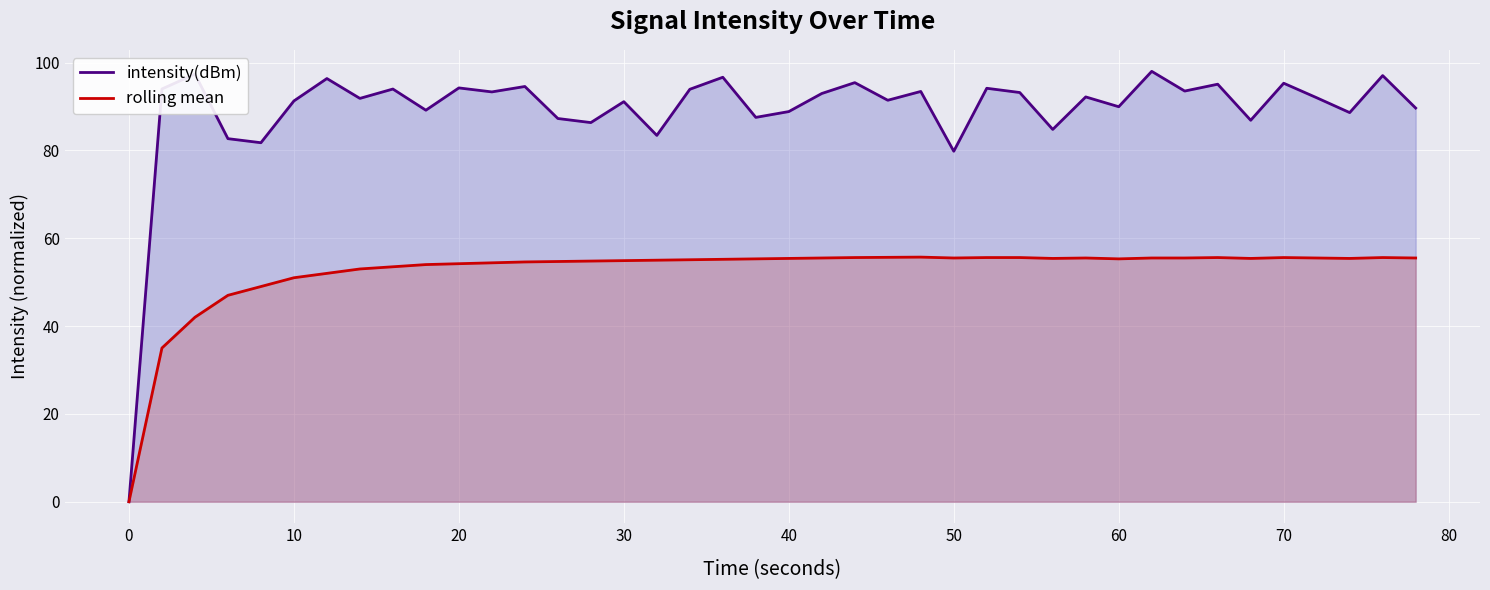

What is the maximum value for intensity(dBm)?

98.0